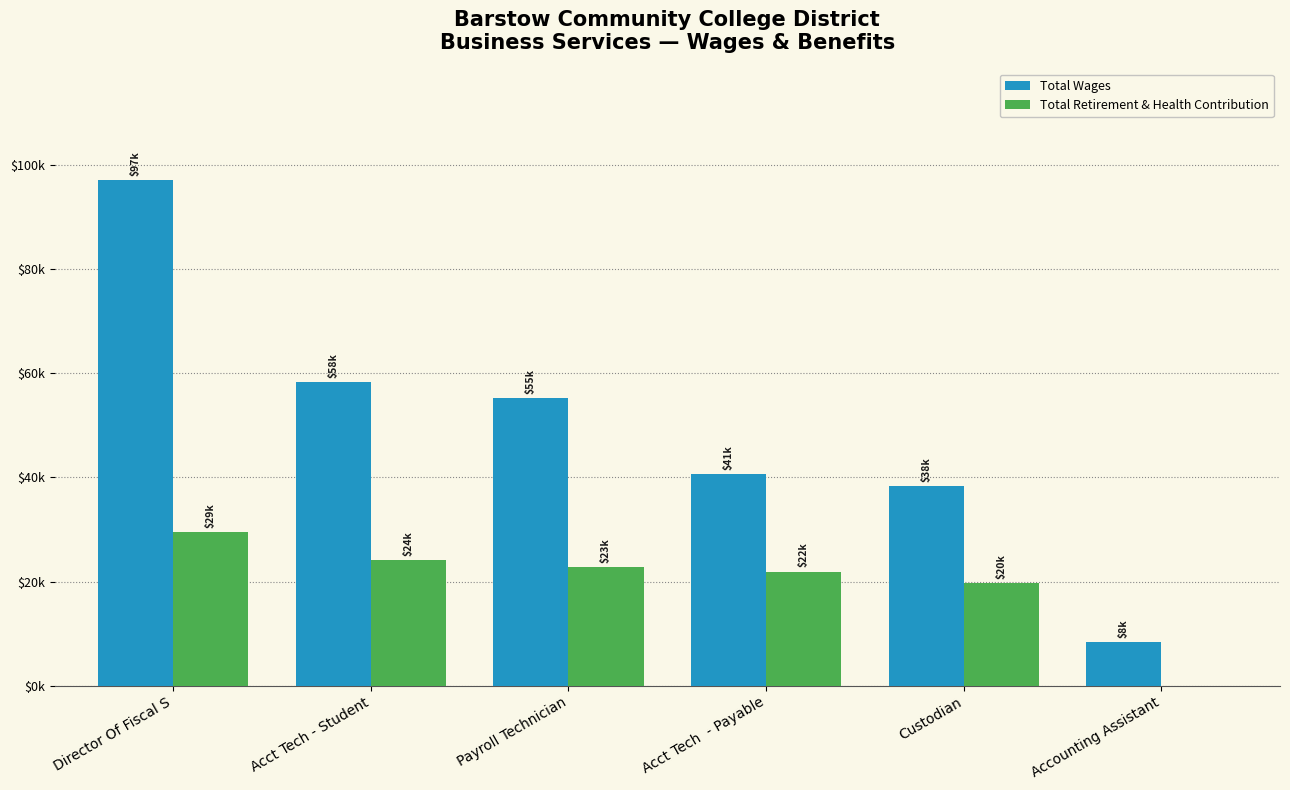

What are all the series names shown in the legend?

Total Wages, Total Retirement & Health Contribution